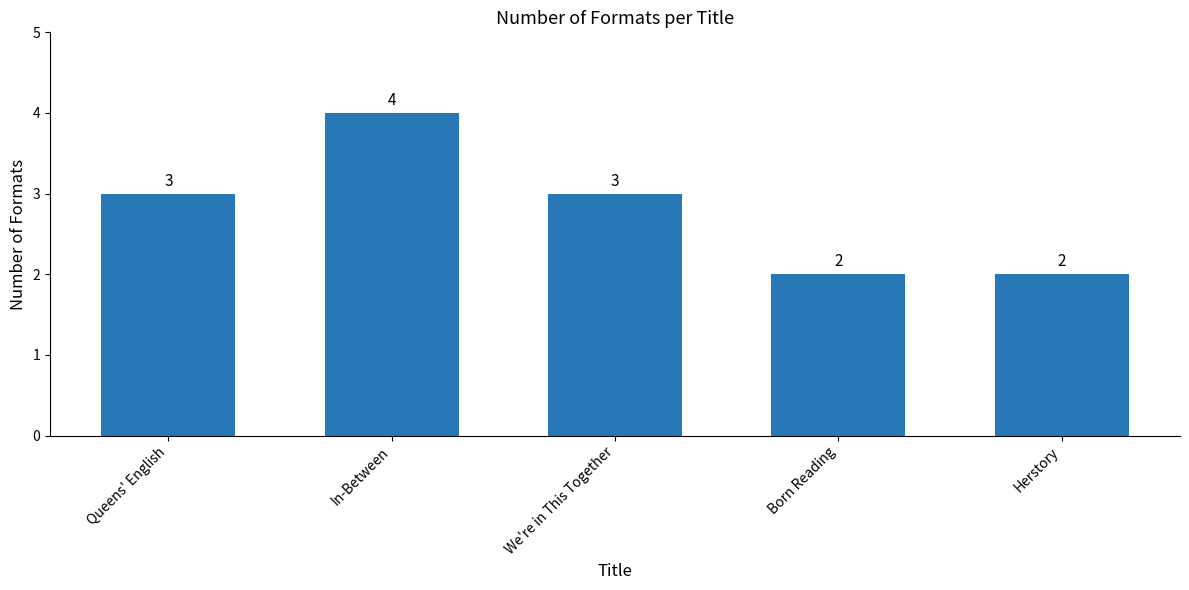

What is the approximate value at Herstory?

2